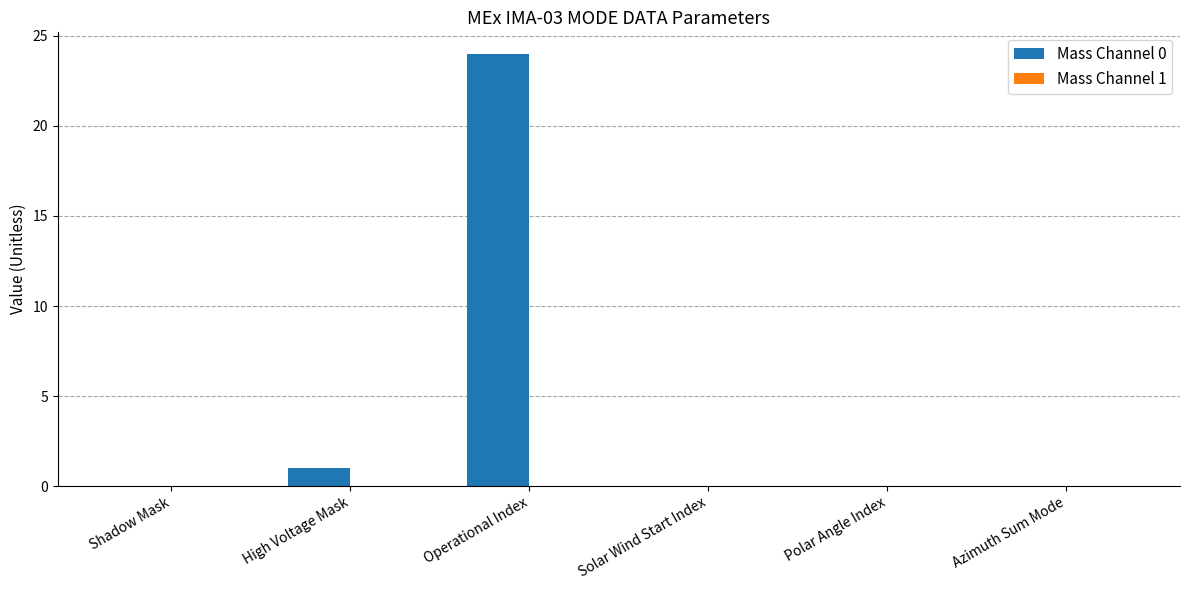

Reading left to right, extract all data points from this chart.

Shadow Mask=0	High Voltage Mask=1	Operational Index=24	Solar Wind Start Index=0	Polar Angle Index=0	Azimuth Sum Mode=0